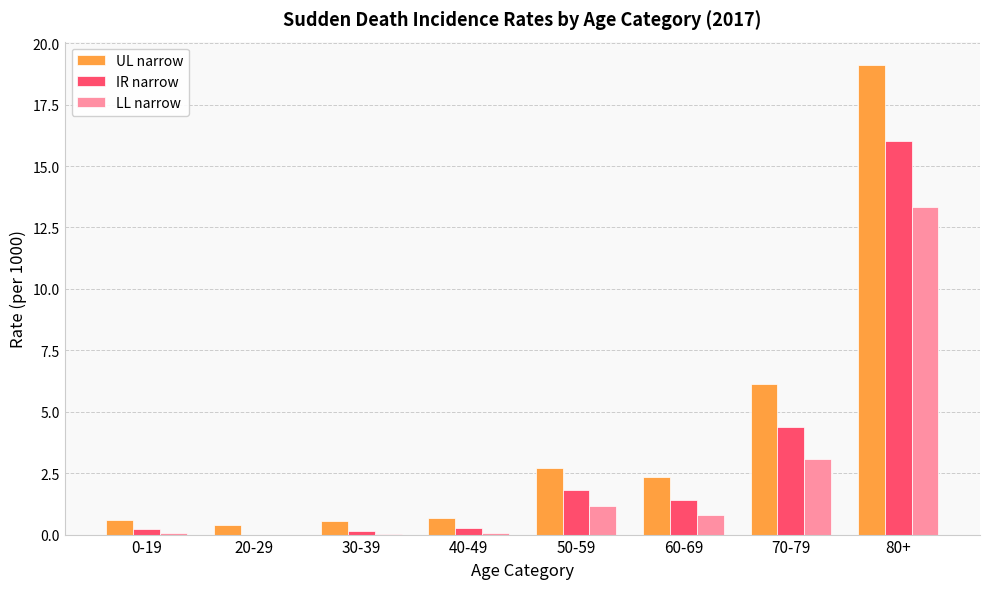

At which label does IR narrow first exceed 1?

50-59